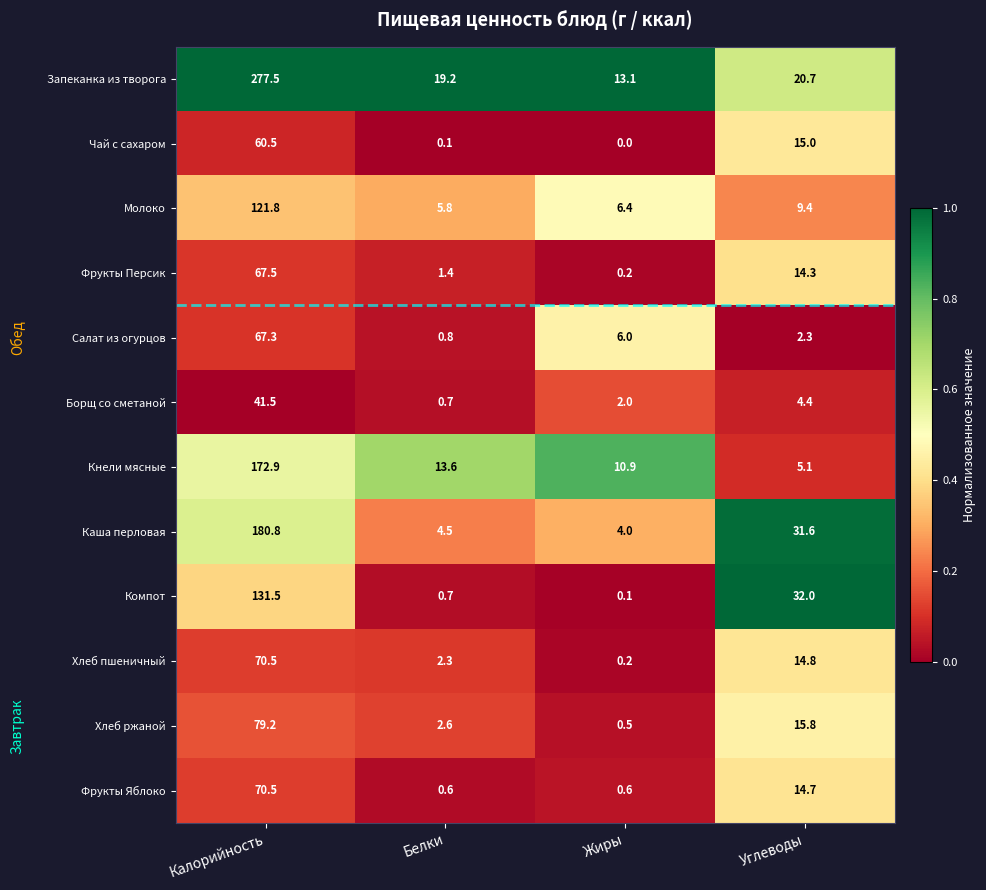

Count the number of data series in this chart.

12